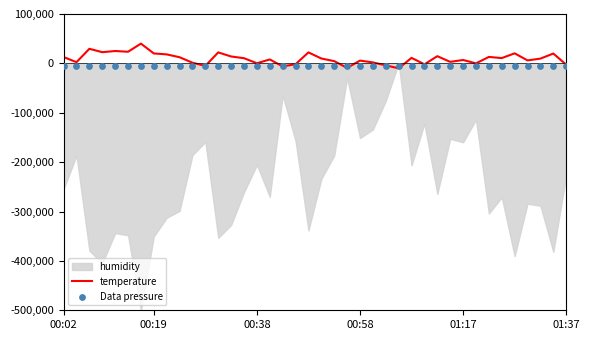

Is the value of temperature at 34 greater than the value of Data pressure at 29?

Yes